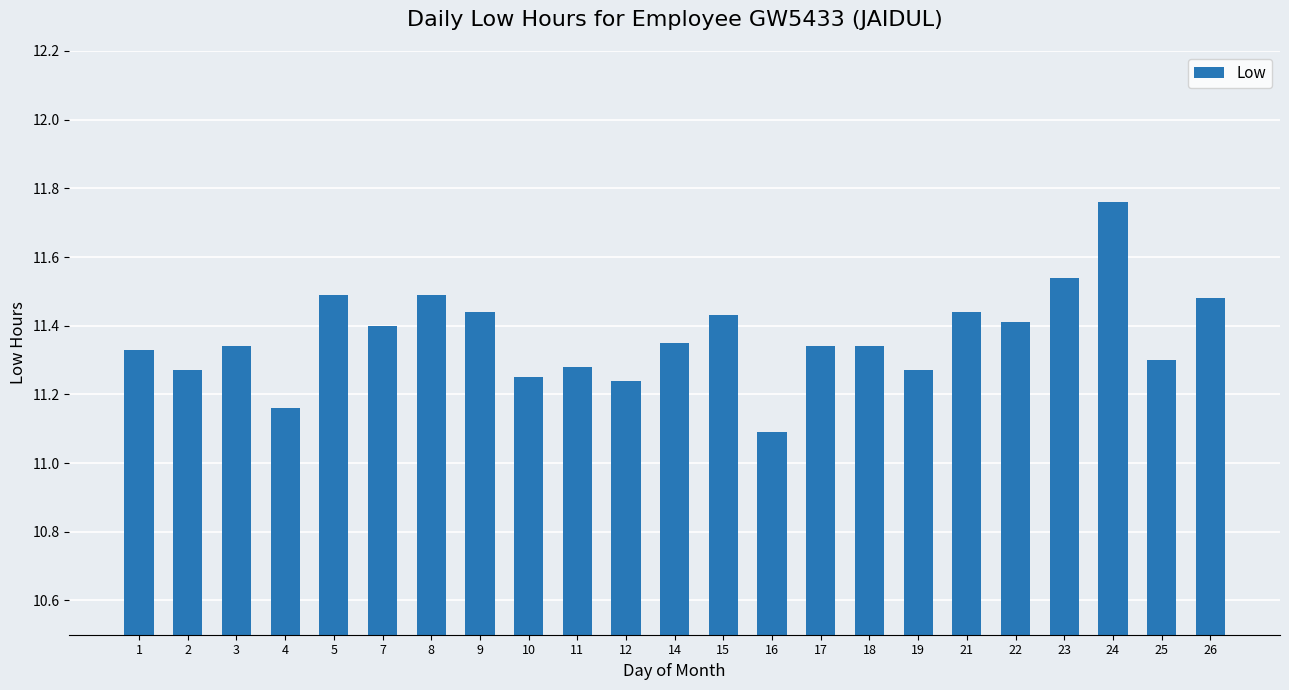

Count the values in the range 11 to 12.

23